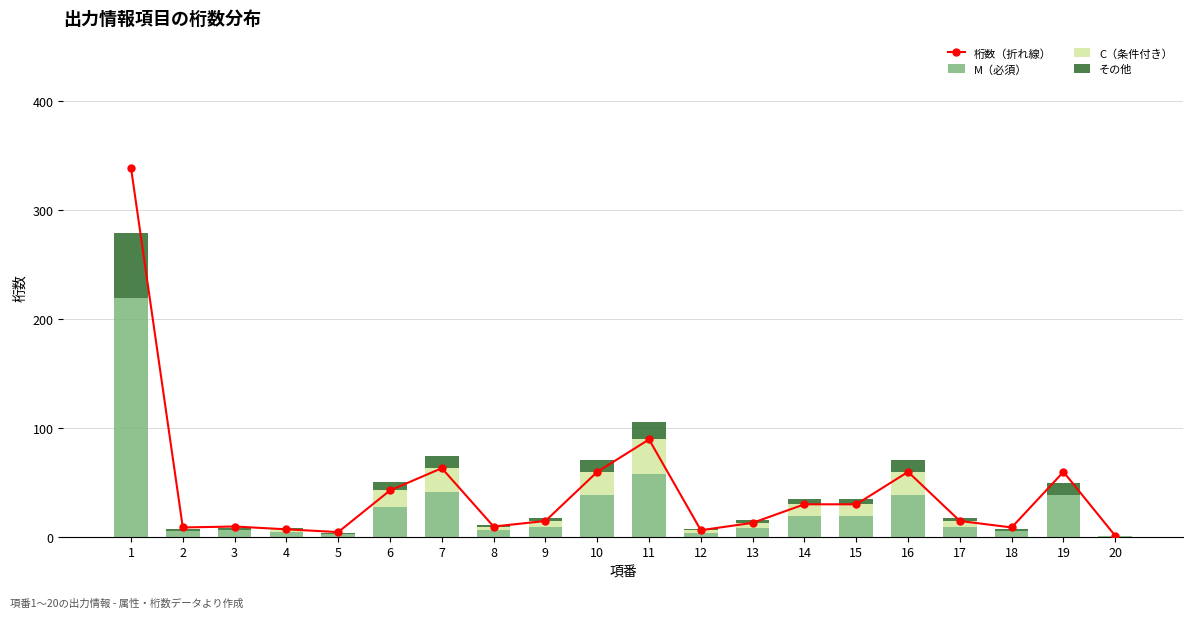

What is the spread (max minus min) of values at 20?

0.8